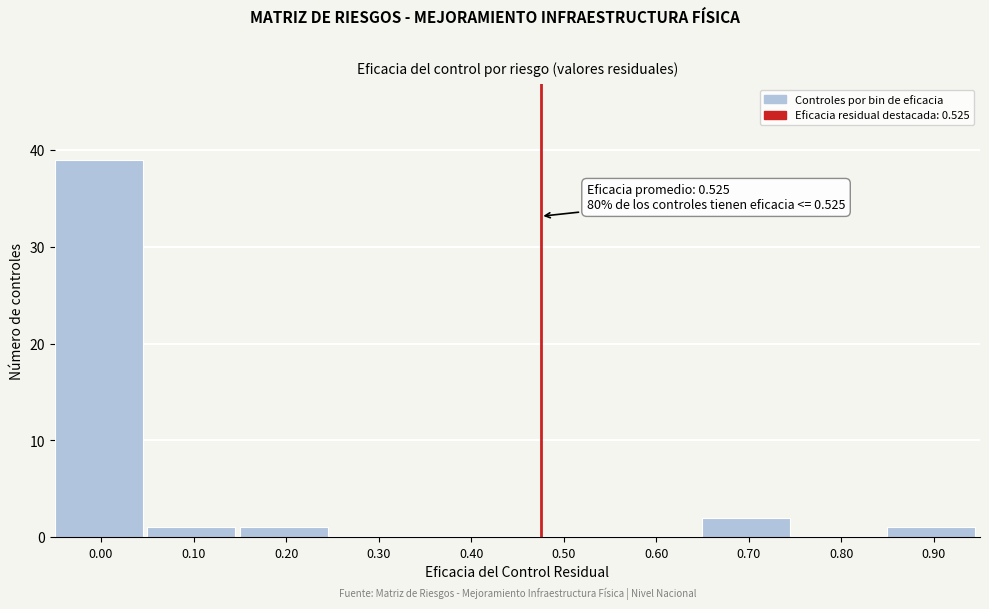

Reading left to right, what are all the values shown in this chart?

0.00=39	0.10=1	0.20=1	0.30=0	0.40=0	0.50=0	0.60=0	0.70=2	0.80=0	0.90=1